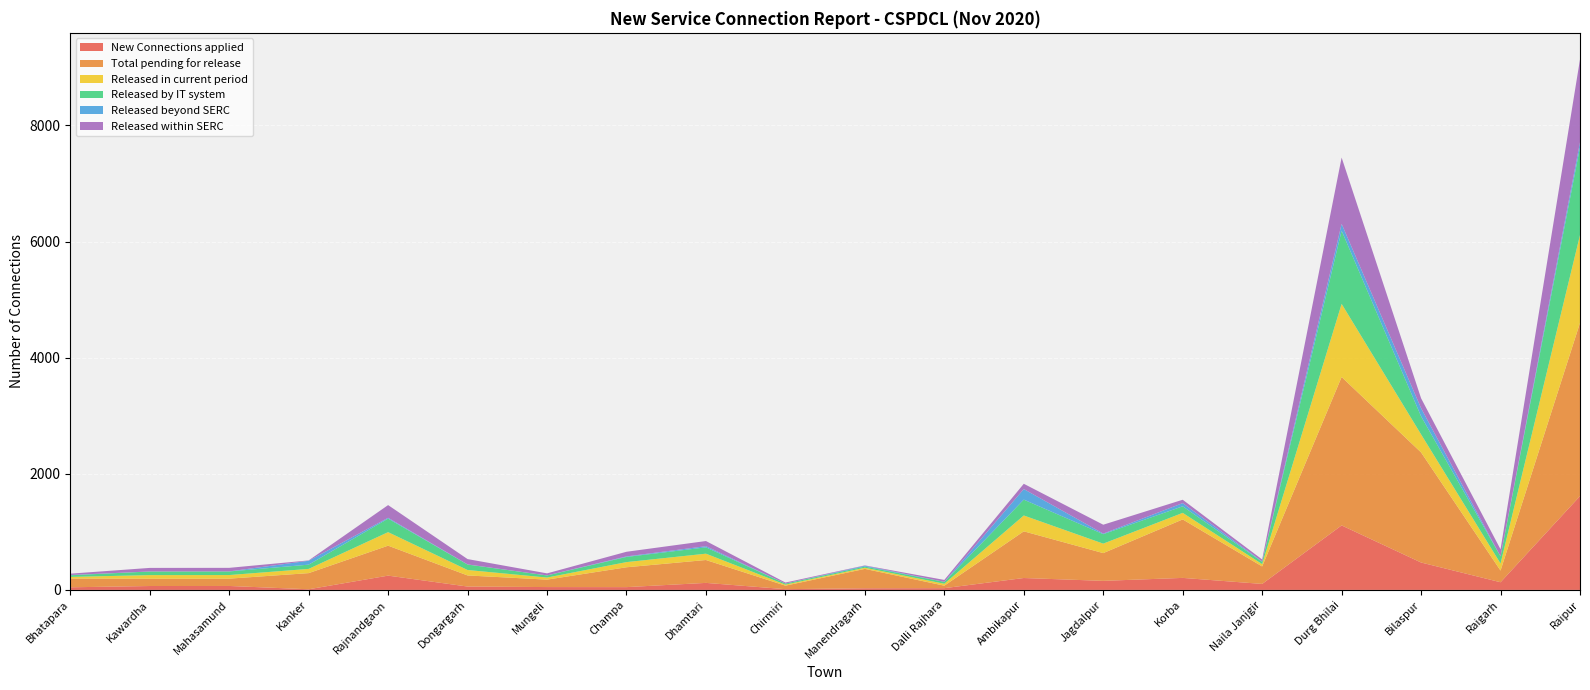

Reading left to right, what are all the values shown in this chart?

New Connections applied: Bhatapara=45	Kawardha=67	Mahasamund=68	Kanker=11	Rajnandgaon=246	Dongargarh=58	Mungeli=49	Champa=48	Dhamtari=121	Chirmiri=13	Manendragarh=28	Dalli Rajhara=30	Ambikapur=205	Jagdalpur=156	Korba=207	Naila Janjgir=103	Durg Bhilai=1111	Bilaspur=472	Raigarh=132	Raipur=1616
Total pending for release: Bhatapara=151	Kawardha=126	Mahasamund=126	Kanker=278	Rajnandgaon=516	Dongargarh=191	Mungeli=128	Champa=342	Dhamtari=394	Chirmiri=60	Manendragarh=334	Dalli Rajhara=43	Ambikapur=804	Jagdalpur=478	Korba=1007	Naila Janjgir=301	Durg Bhilai=2556	Bilaspur=1896	Raigarh=201	Raipur=2983
Released in current period: Bhatapara=28	Kawardha=62	Mahasamund=62	Kanker=73	Rajnandgaon=233	Dongargarh=94	Mungeli=36	Champa=89	Dhamtari=109	Chirmiri=18	Manendragarh=20	Dalli Rajhara=33	Ambikapur=273	Jagdalpur=163	Korba=113	Naila Janjgir=40	Durg Bhilai=1260	Bilaspur=311	Raigarh=122	Raipur=1513
Released by IT system: Bhatapara=28	Kawardha=62	Mahasamund=62	Kanker=73	Rajnandgaon=233	Dongargarh=94	Mungeli=36	Champa=89	Dhamtari=109	Chirmiri=18	Manendragarh=20	Dalli Rajhara=33	Ambikapur=273	Jagdalpur=163	Korba=113	Naila Janjgir=40	Durg Bhilai=1260	Bilaspur=311	Raigarh=122	Raipur=1513
Released beyond SERC: Bhatapara=5	Kawardha=1	Mahasamund=1	Kanker=67	Rajnandgaon=14	Dongargarh=2	Mungeli=1	Champa=9	Dhamtari=20	Chirmiri=0	Manendragarh=14	Dalli Rajhara=0	Ambikapur=182	Jagdalpur=10	Korba=55	Naila Janjgir=7	Durg Bhilai=118	Bilaspur=140	Raigarh=1	Raipur=86
Released within SERC: Bhatapara=23	Kawardha=61	Mahasamund=61	Kanker=6	Rajnandgaon=219	Dongargarh=92	Mungeli=35	Champa=80	Dhamtari=89	Chirmiri=18	Manendragarh=6	Dalli Rajhara=33	Ambikapur=91	Jagdalpur=153	Korba=58	Naila Janjgir=33	Durg Bhilai=1142	Bilaspur=171	Raigarh=121	Raipur=1427